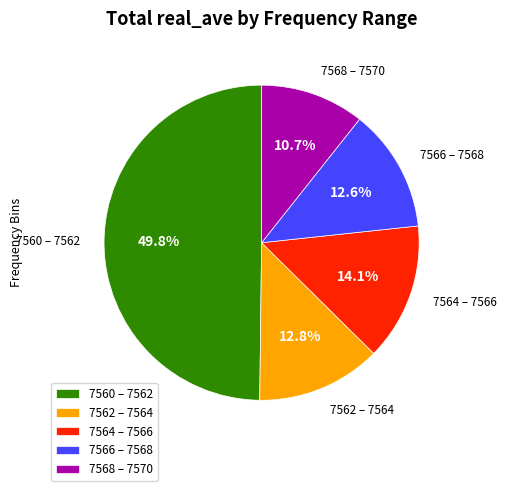

Approximately how many times larger is the value at 7560 – 7562 compared to 7562 – 7564?

3.9